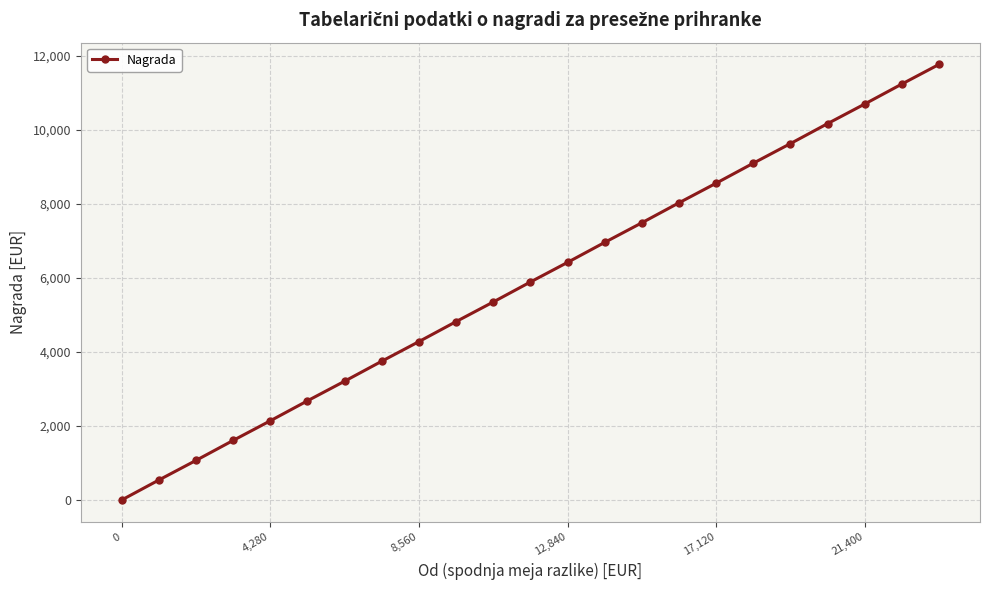

How many values are above zero?

22